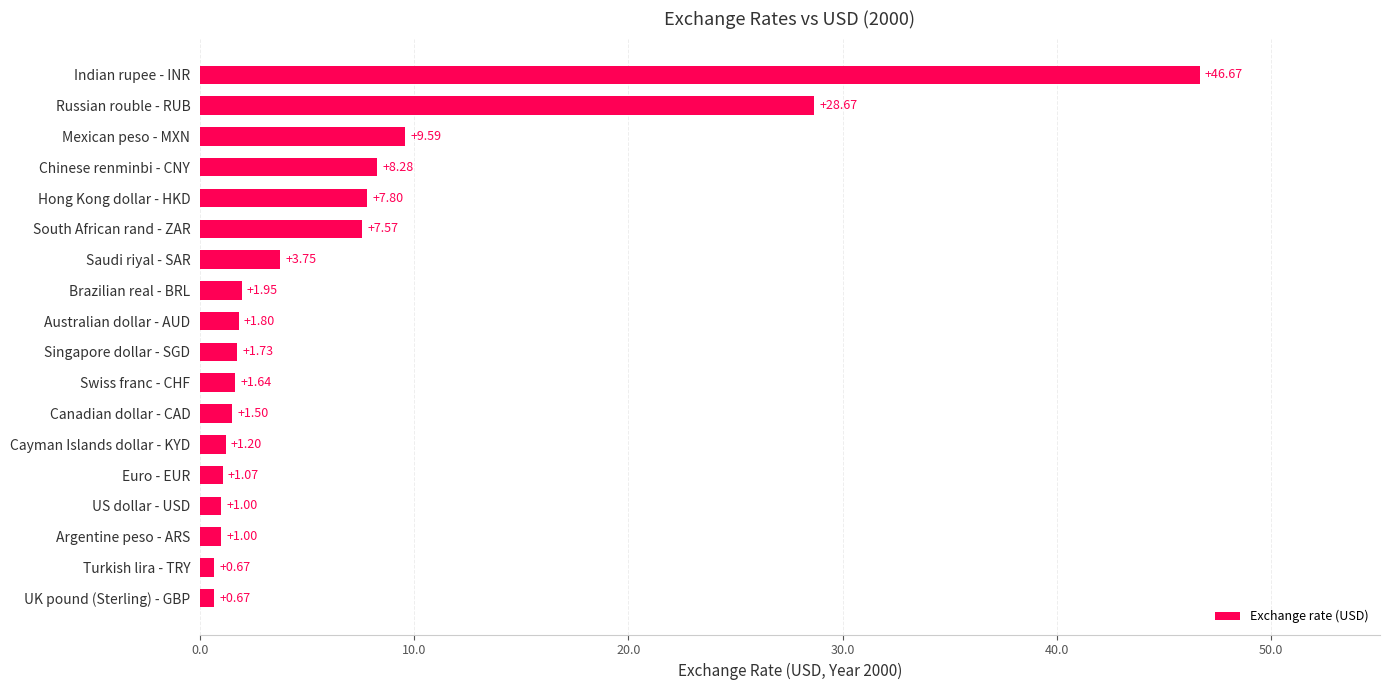

What is the maximum value shown in the chart?

46.7